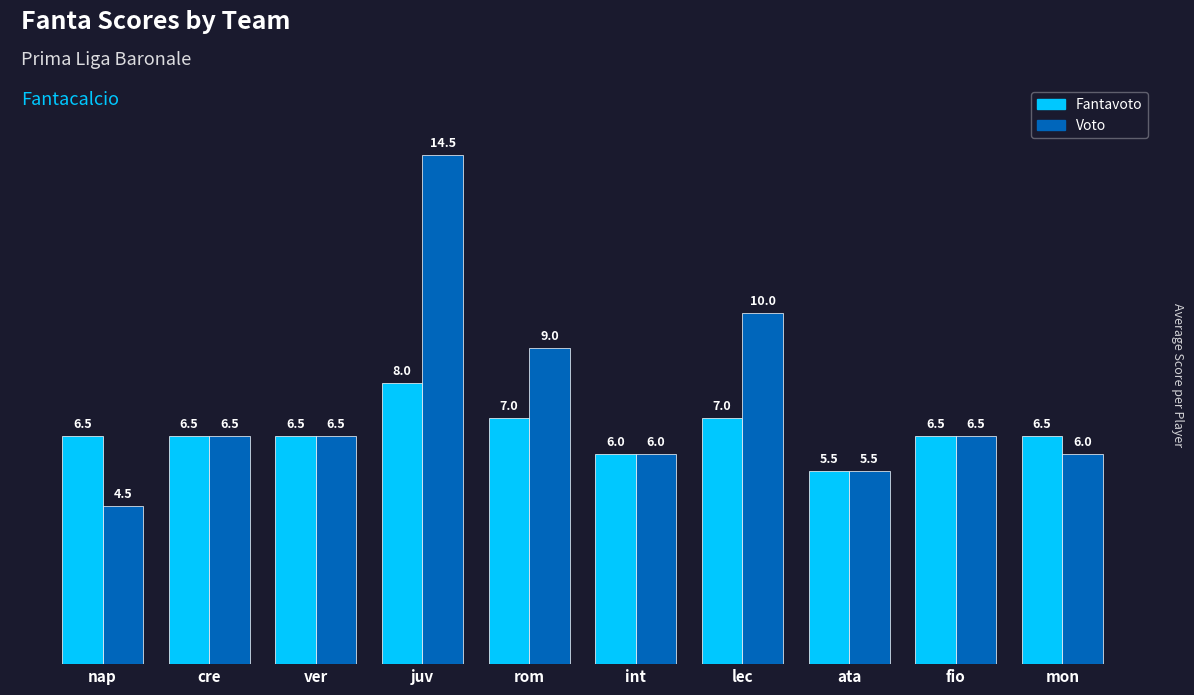

At which label does Fantavoto reach its peak?

juv